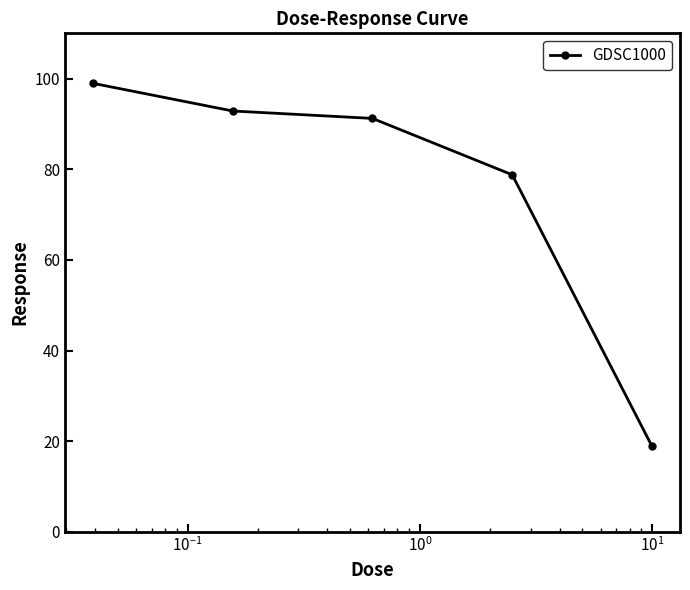

What is the smallest value displayed?

18.9